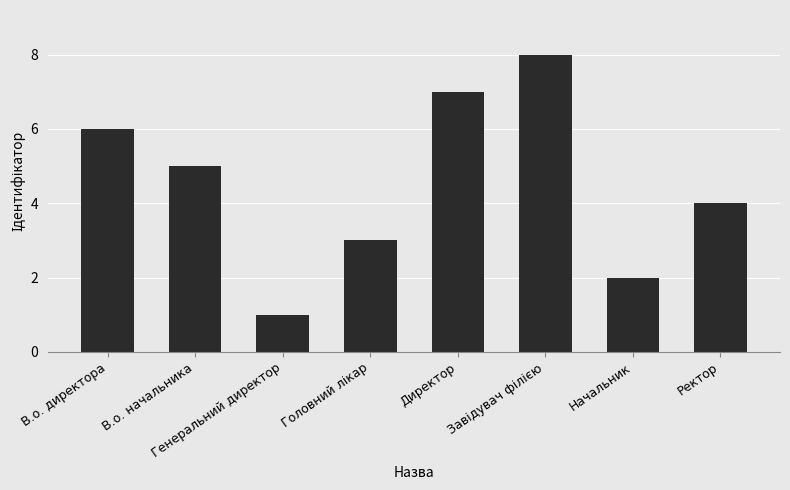

At which category does the chart reach its minimum across all series?

Генеральний директор